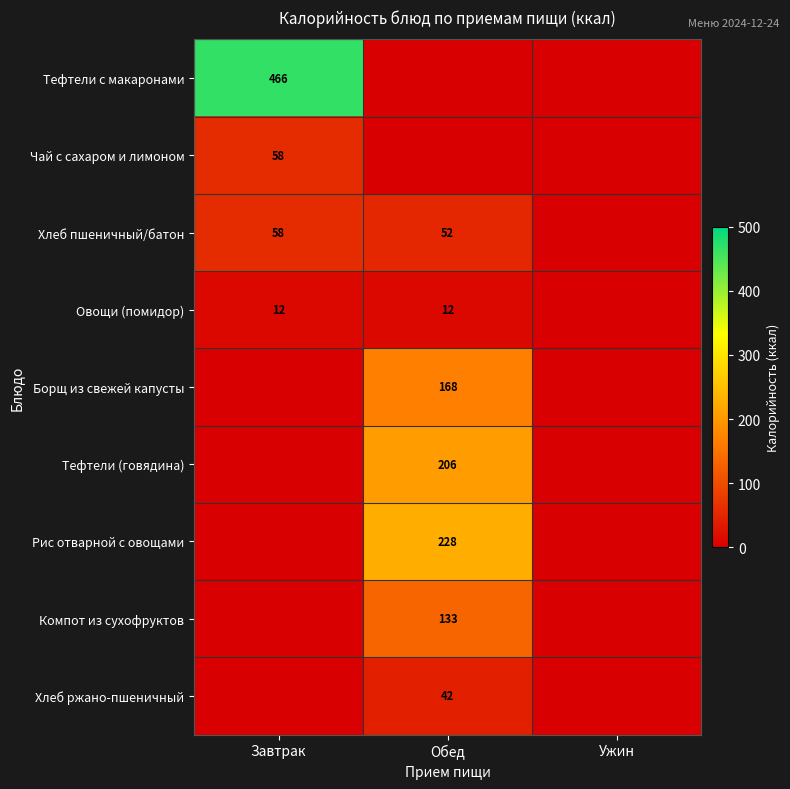

The Хлеб пшеничный/батон series shows 58 at Завтрак. True or false?

True